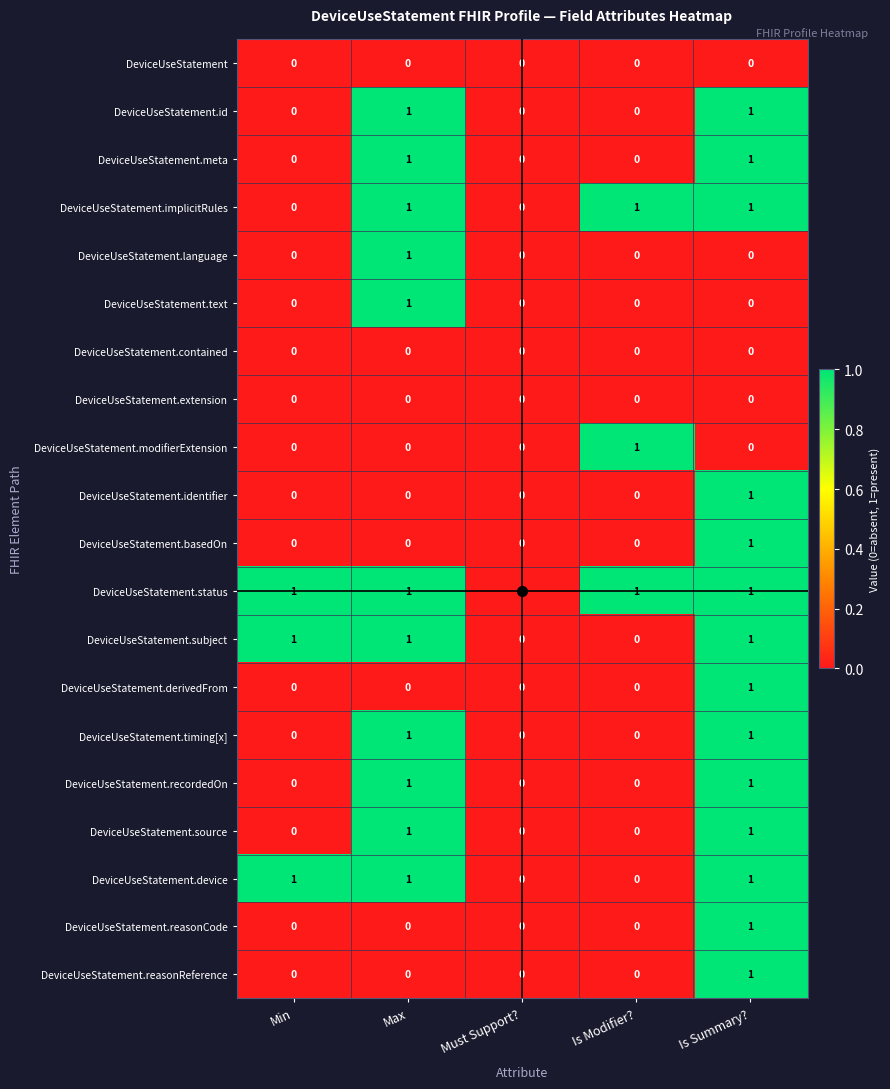

Is it true that DeviceUseStatement.id equals -1 at Must Support??

False